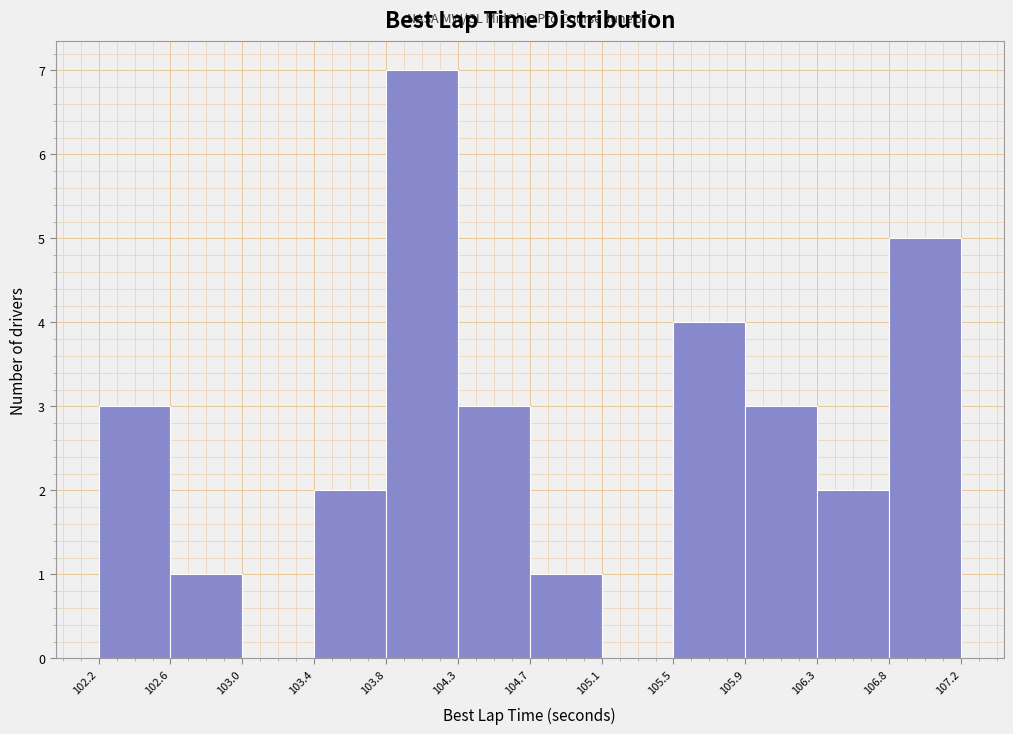

Which range on the x-axis has the tallest bar?

103.8 to 104.3